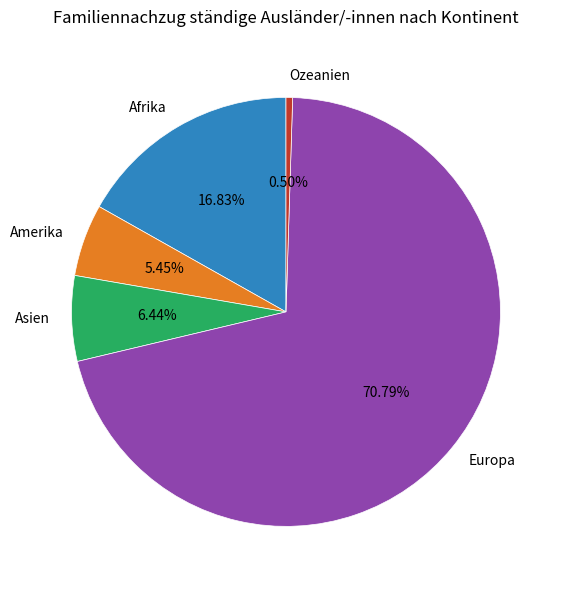

Count the number of slices in the pie.

5